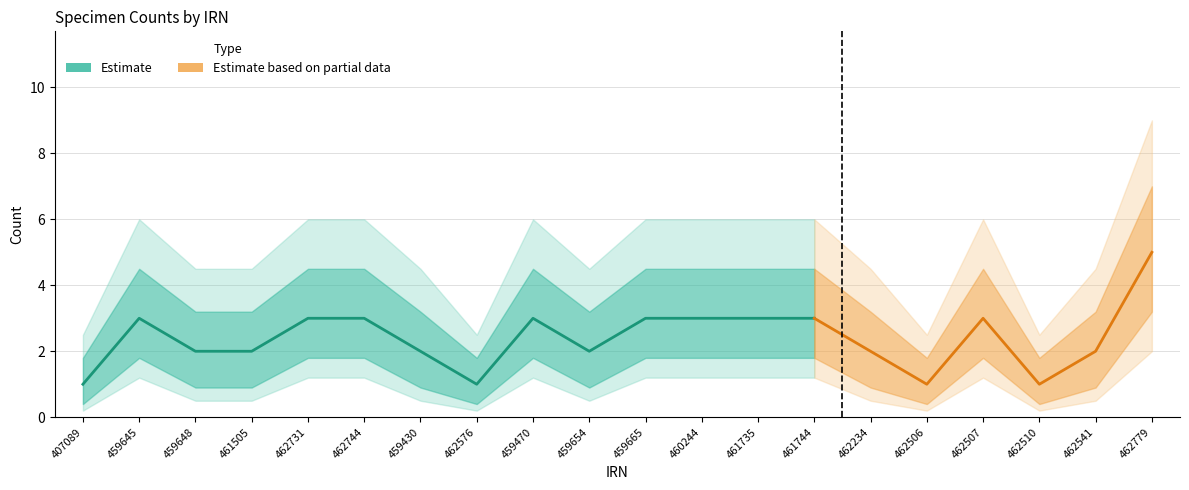

What is the maximum value shown in the chart?

9.0